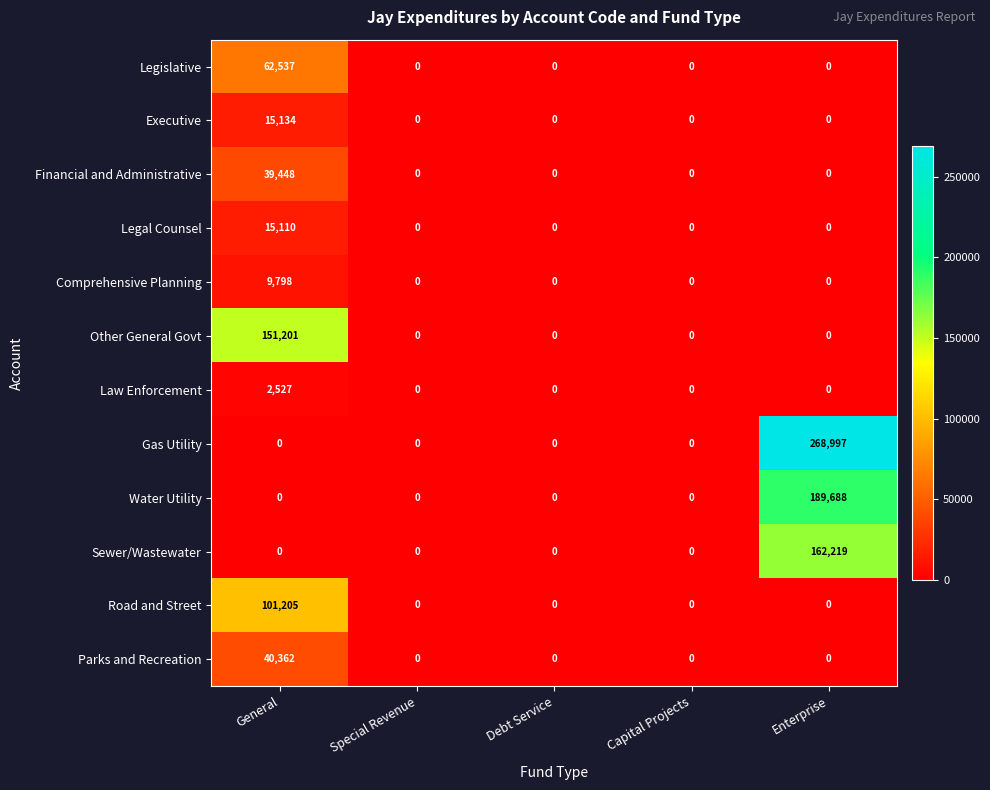

What is the total value across all series at General?

437322